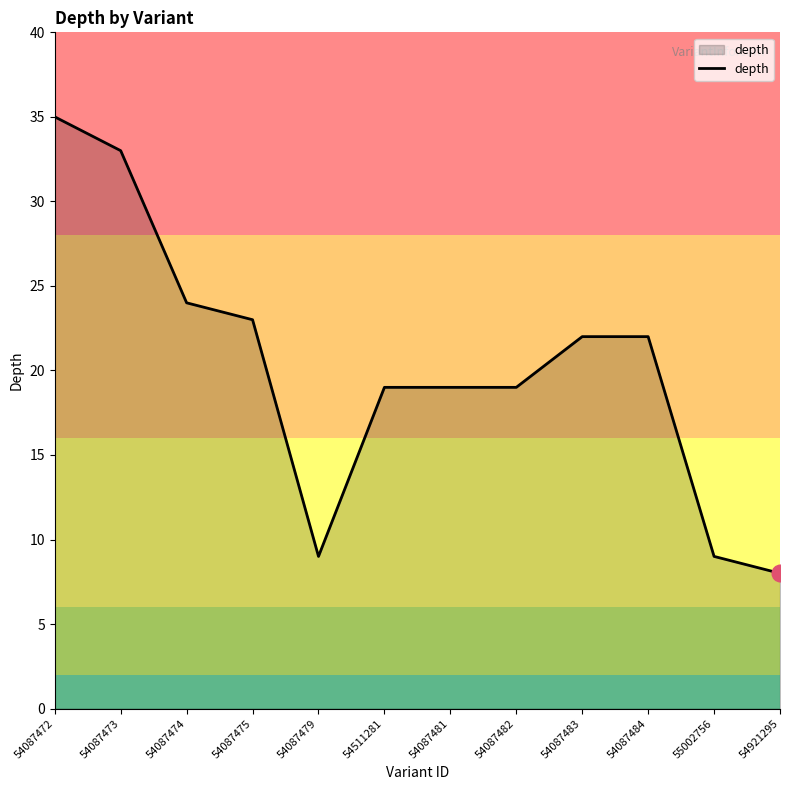

What is the approximate value at 54087475, to the nearest 5?

25